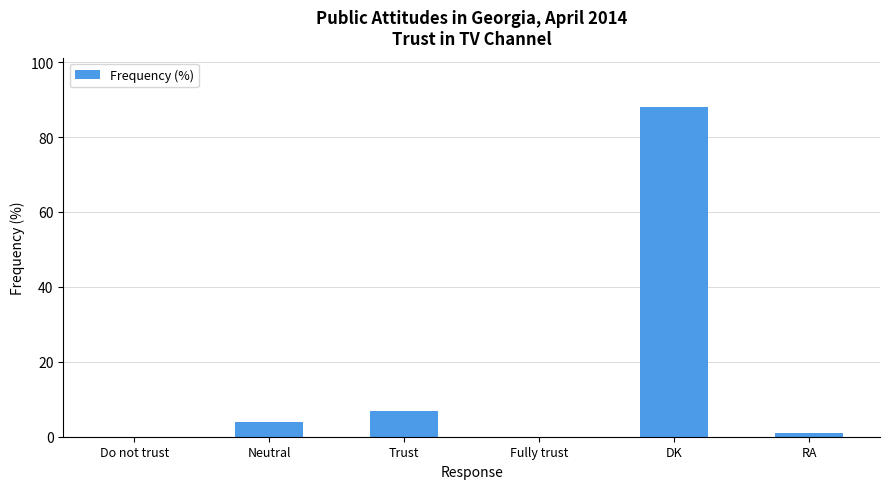

Reading left to right, extract all data points from this chart.

Do not trust=0	Neutral=4	Trust=7	Fully trust=0	DK=88	RA=1